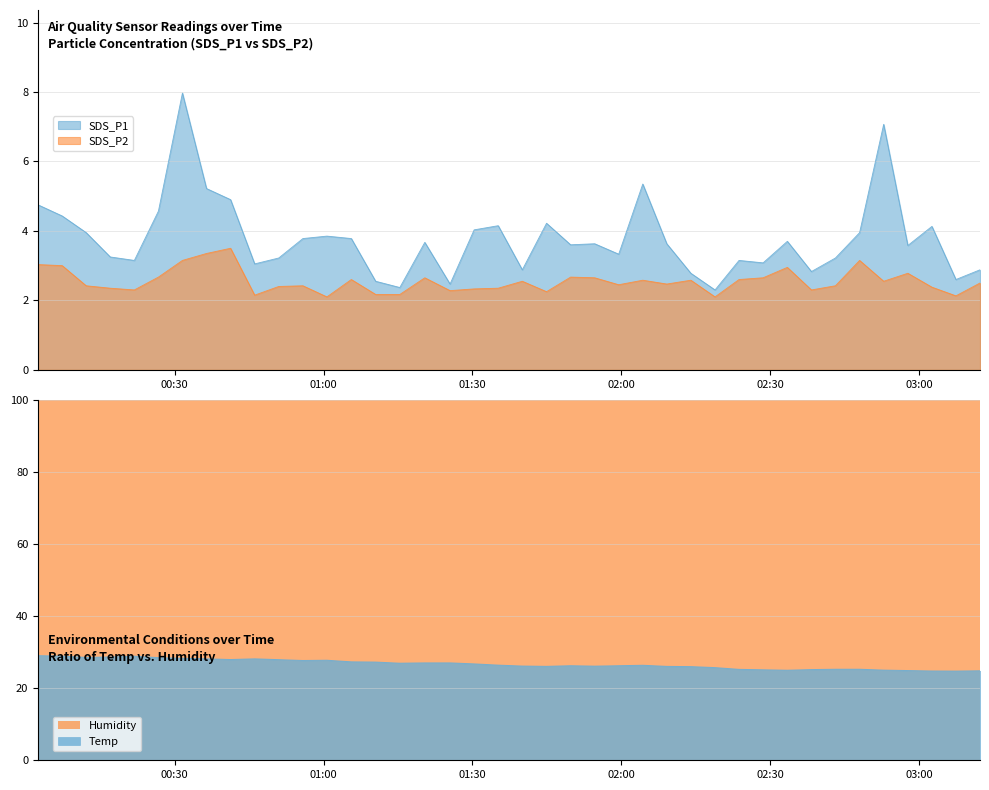

What is the label of the 36th point from the left?

2023/06/15 02:52:49